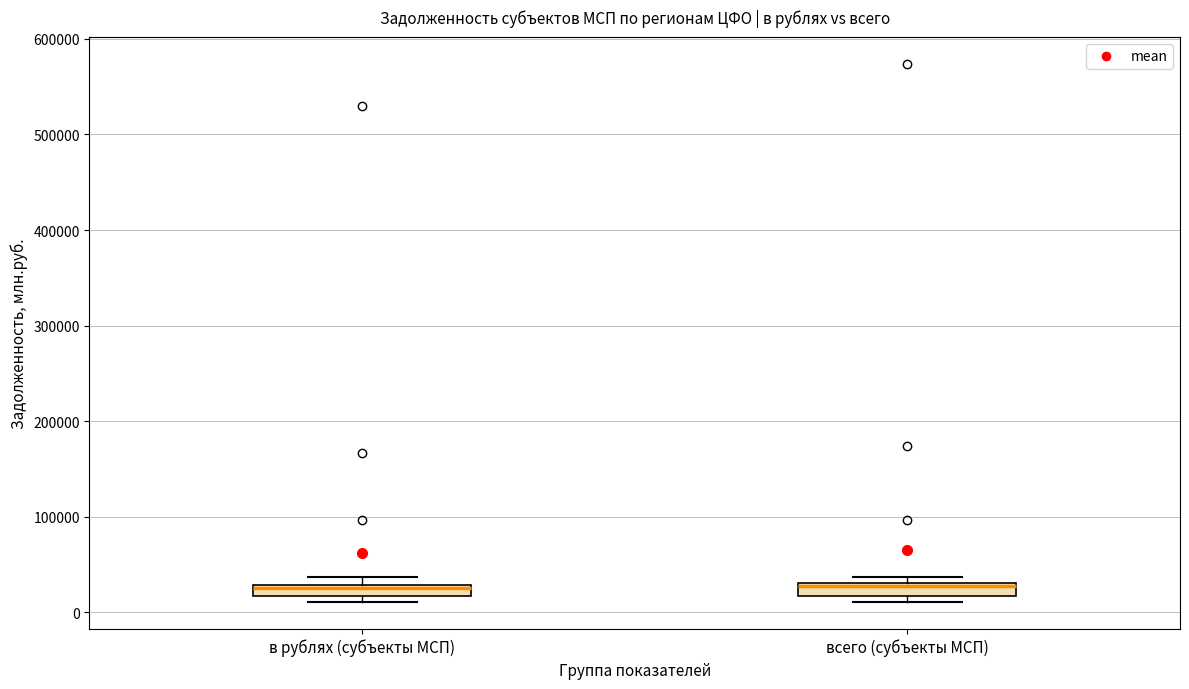

Where is the upper edge of the box for всего (субъекты МСП) on the y-axis? The values are not printed on the chart, so give them approximately, as read against the axis.

30000